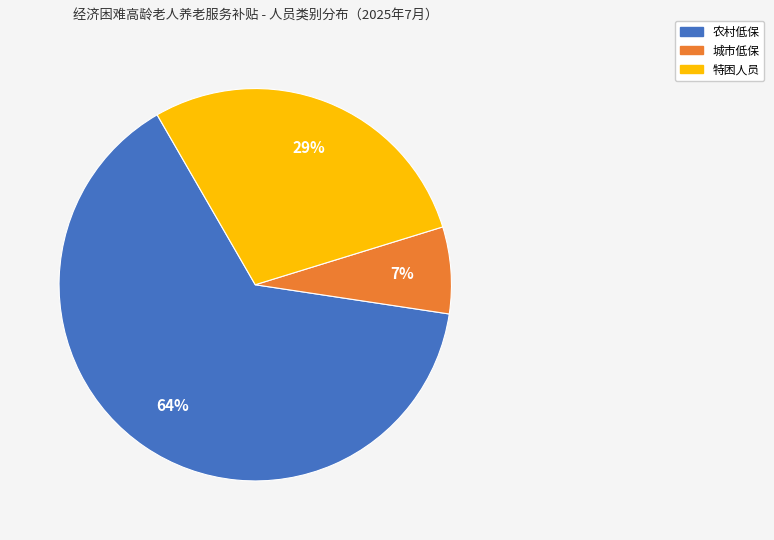

Which slice represents more than half of the pie?

农村低保